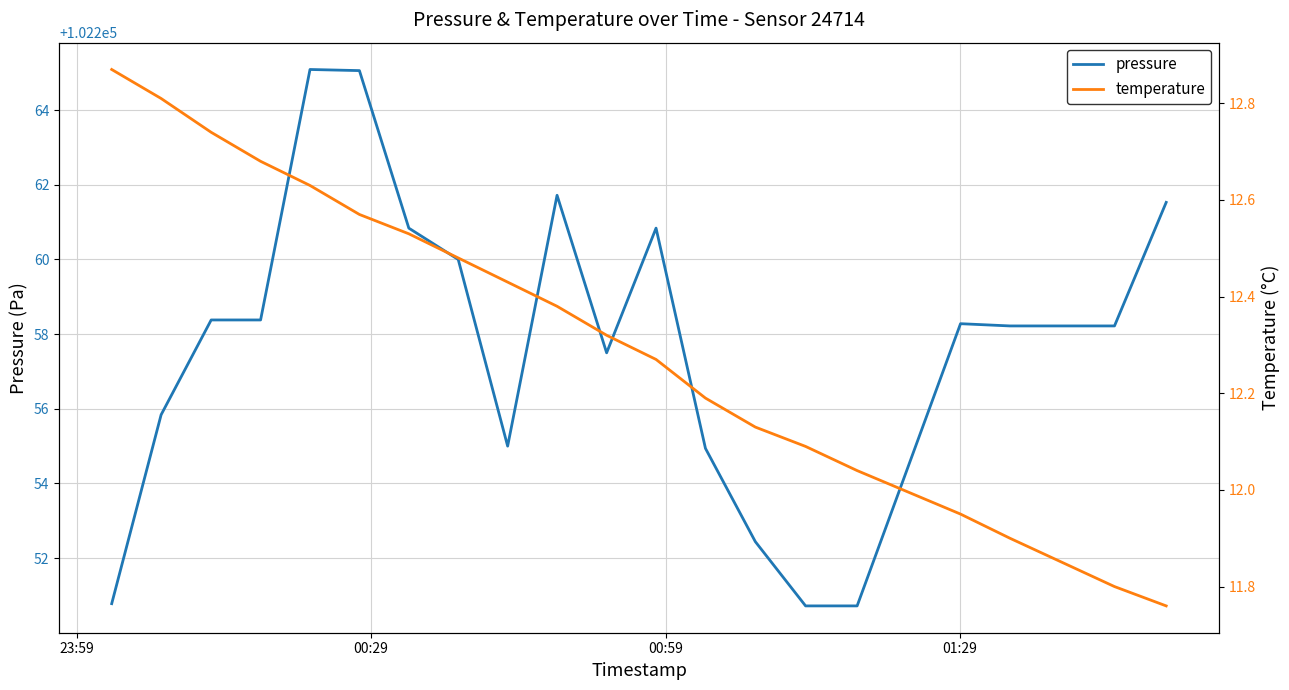

What is the maximum value for pressure?

102265.1